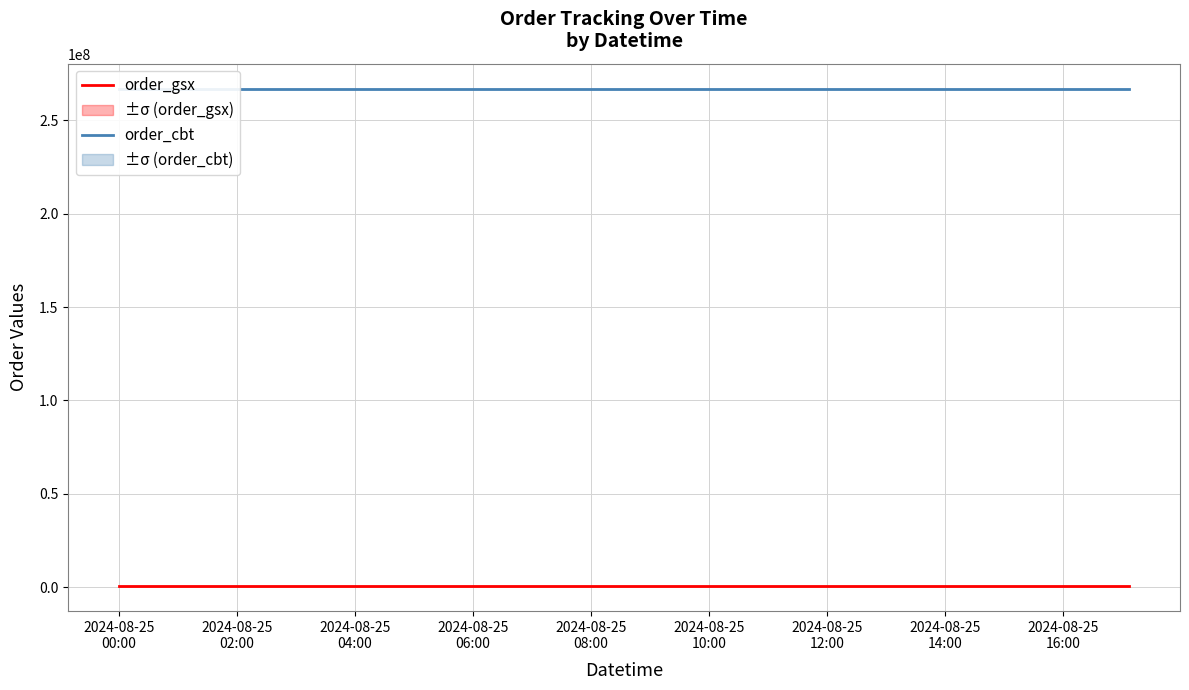

True or false: order_gsx has a value of 1000131 at 2024-08-25
02:00.

False